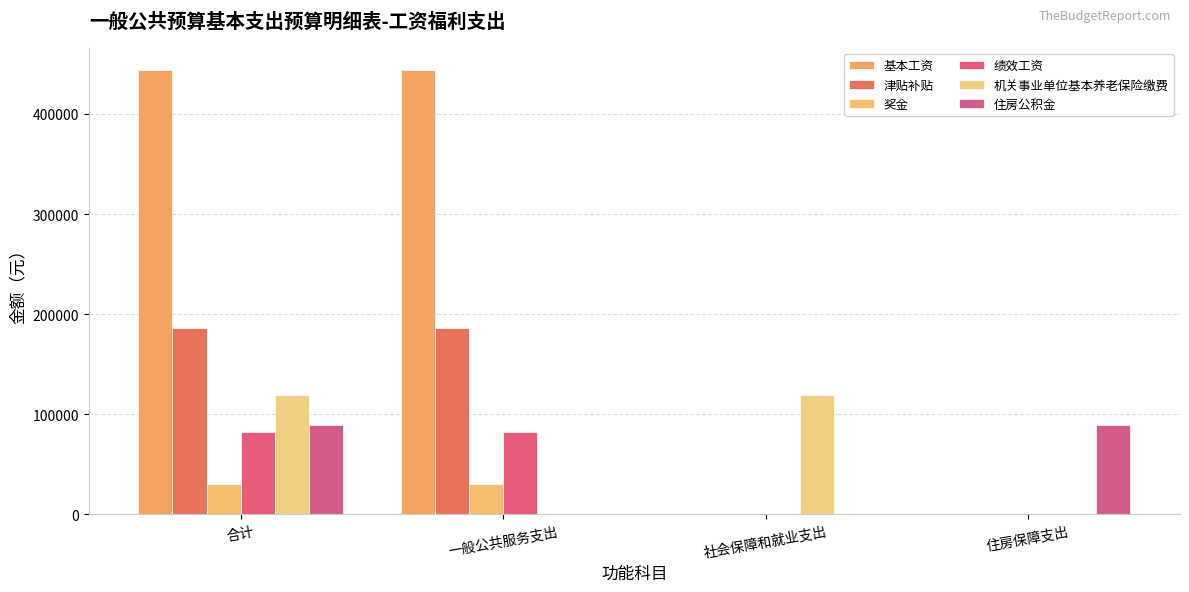

What is the label of the 4th bar from the left?

住房保障支出